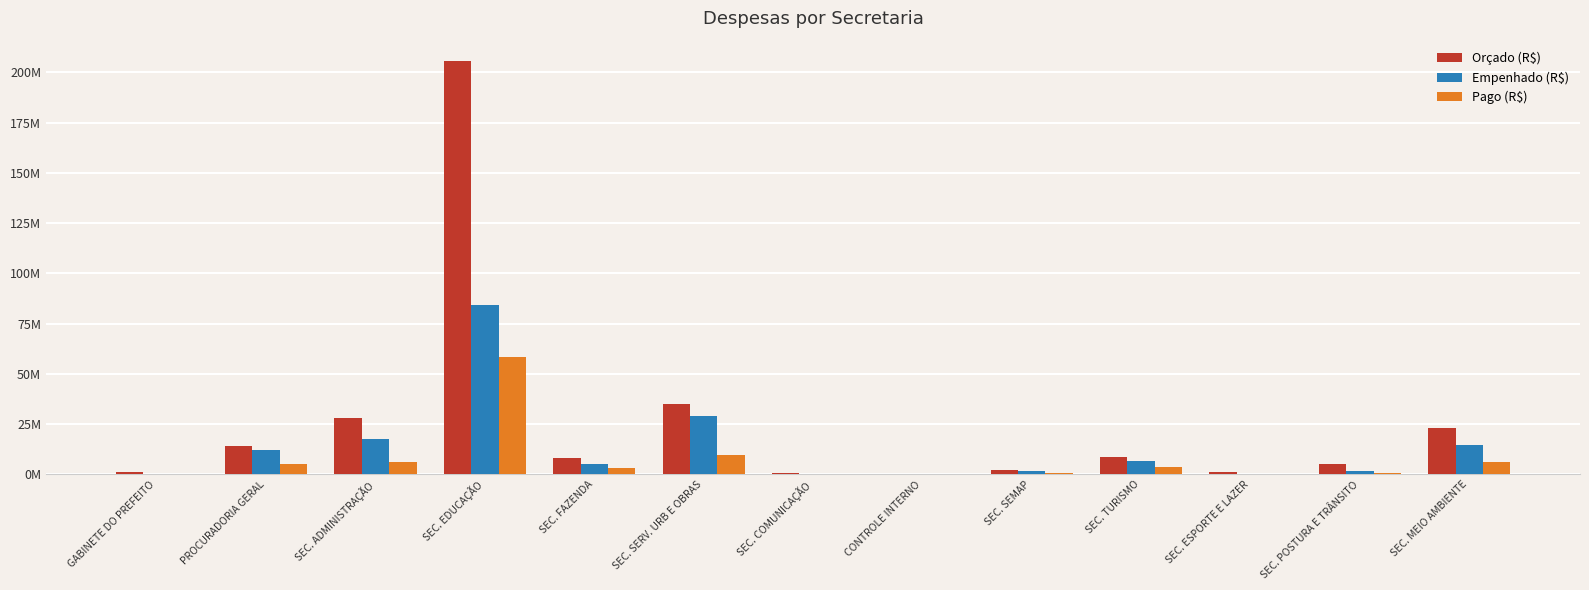

Are the bars grouped side by side (vs. stacked)?

Yes